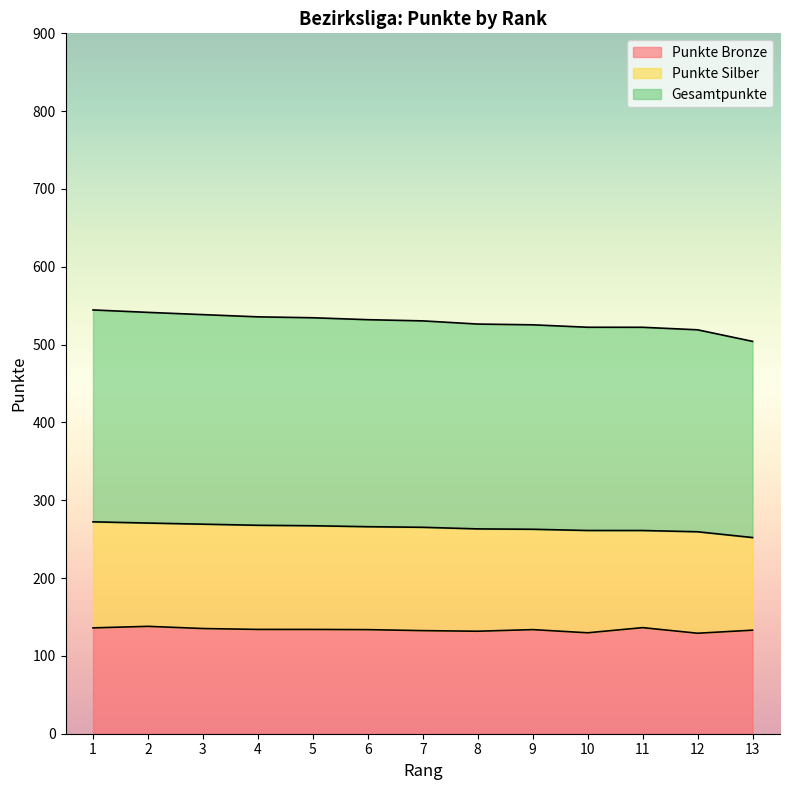

What are all the series names shown in the legend?

Punkte Bronze, Punkte Silber, Gesamtpunkte